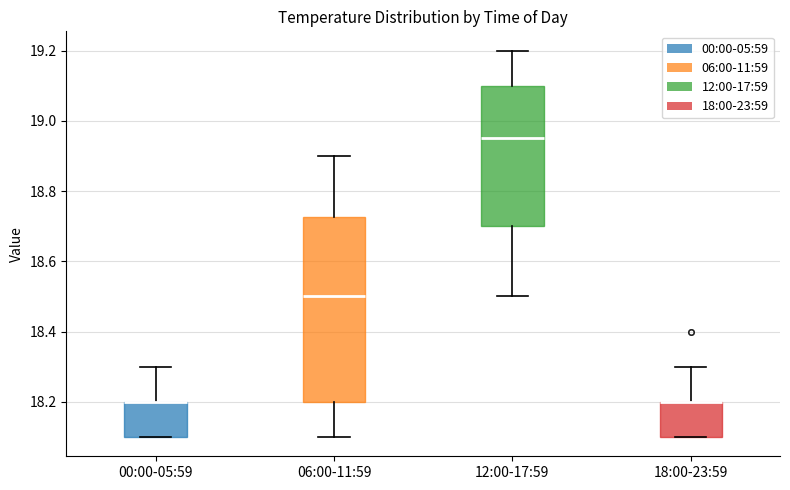

Reading left to right, read every box against the y-axis: the position of its median line, the range the box covers, and the ends of its whiskers. The values are not printed on the chart, so give them approximately, as read against the axis.

00:00-05:59: median 18.20 (drawn on the box's upper edge), box 18.10 to 18.20, whiskers 18.10 to 18.30
06:00-11:59: median 18.50, box 18.20 to 18.72, whiskers 18.10 to 18.90
12:00-17:59: median 18.96, box 18.70 to 19.10, whiskers 18.50 to 19.20
18:00-23:59: median 18.20 (drawn on the box's upper edge), box 18.10 to 18.20, whiskers 18.10 to 18.30